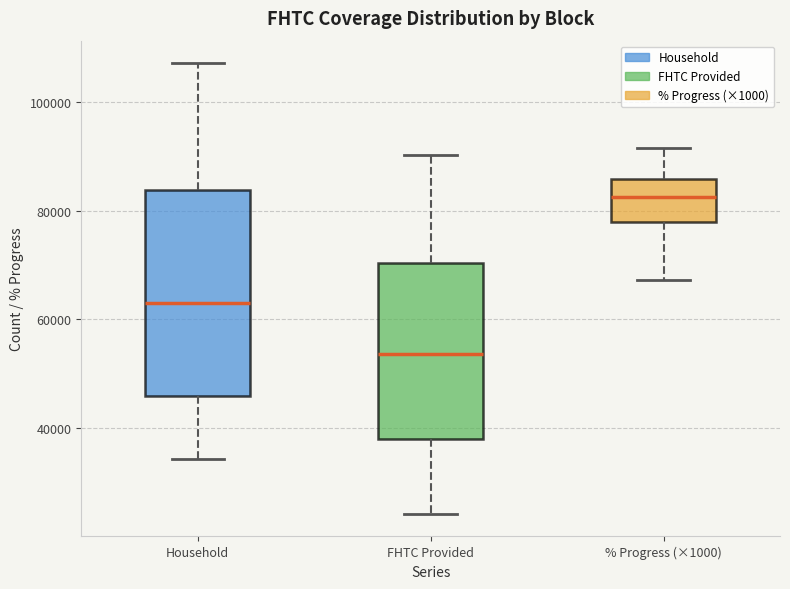

Reading left to right, read every box against the y-axis: the position of its median line, the range the box covers, and the ends of its whiskers. The values are not printed on the chart, so give them approximately, as read against the axis.

Household: median 62000, box 46000 to 84000, whiskers 34000 to 108000
FHTC Provided: median 54000, box 38000 to 70000, whiskers 24000 to 90000
% Progress (×1000): median 82000, box 78000 to 86000, whiskers 68000 to 92000